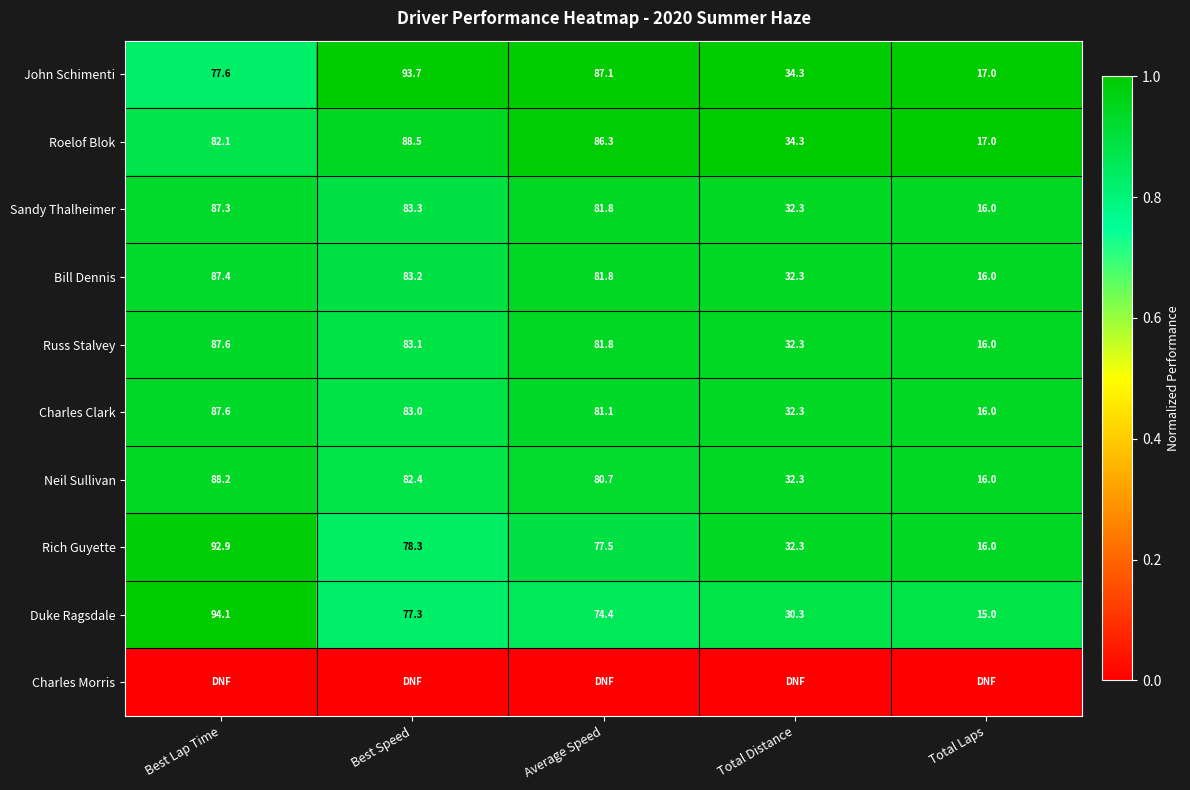

Is it true that Bill Dennis equals 87.4 at Best Lap Time?

True